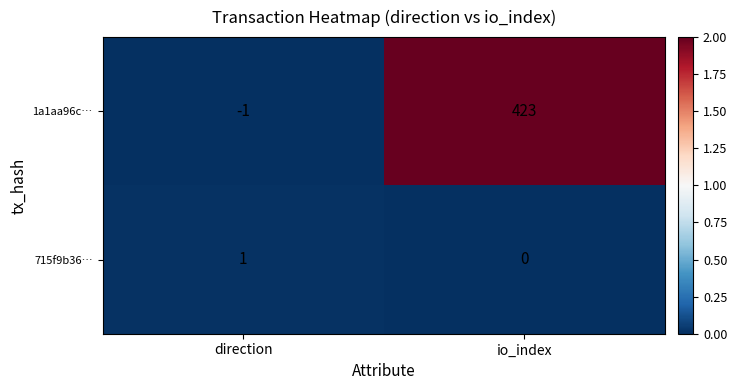

At which category is the sum across all series the highest?

io_index